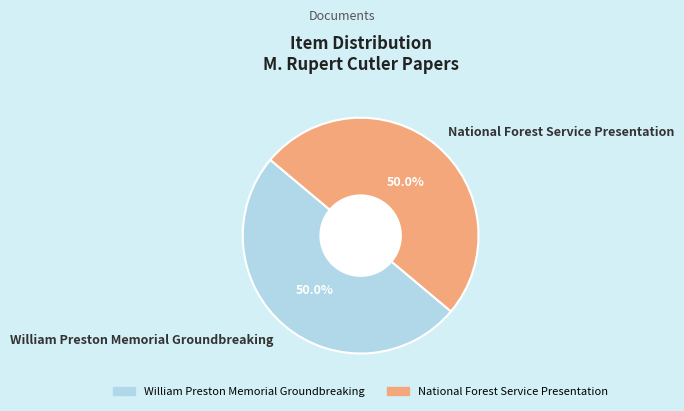

Do William Preston Memorial Groundbreaking and National Forest Service Presentation together represent more than half of the pie?

Yes